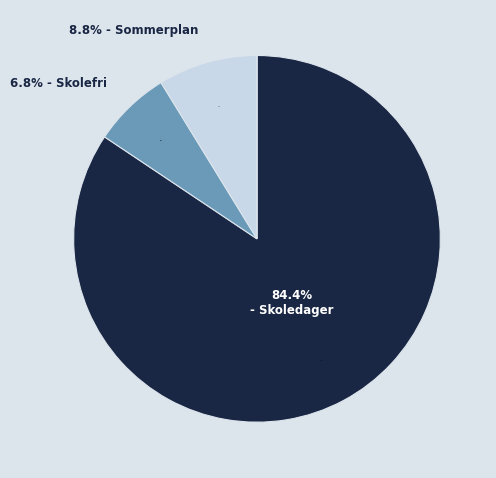

Is it true that SOM is 20% of the pie?

False